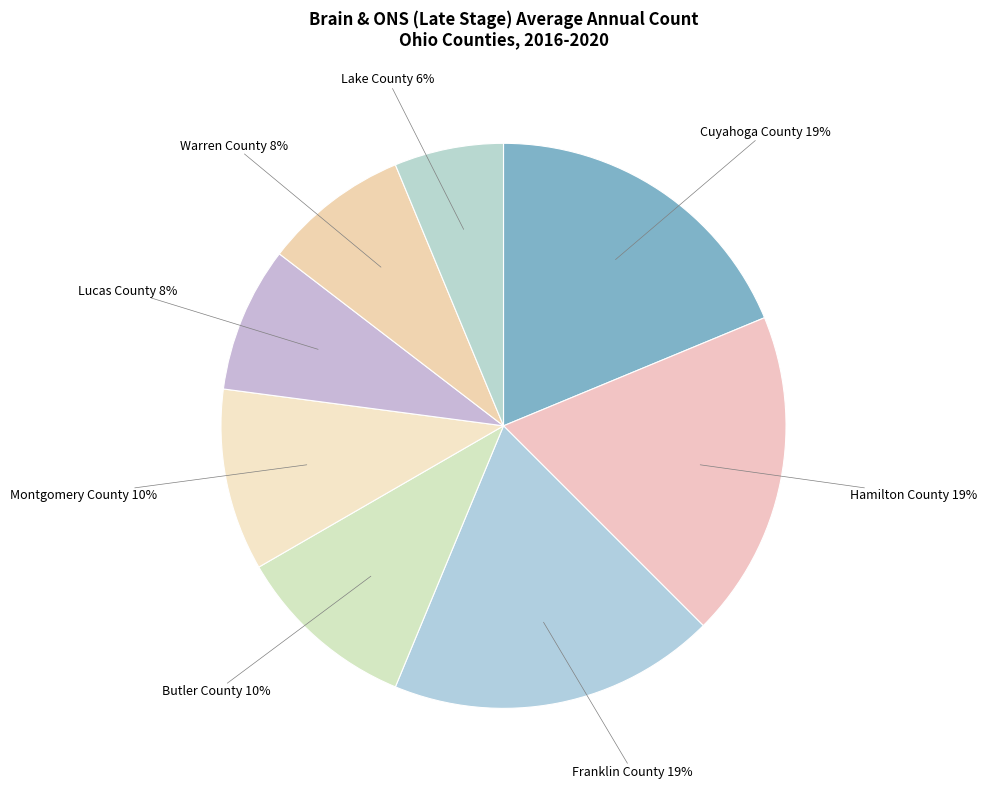

Is the sum of Warren County and Franklin County greater than half?

No